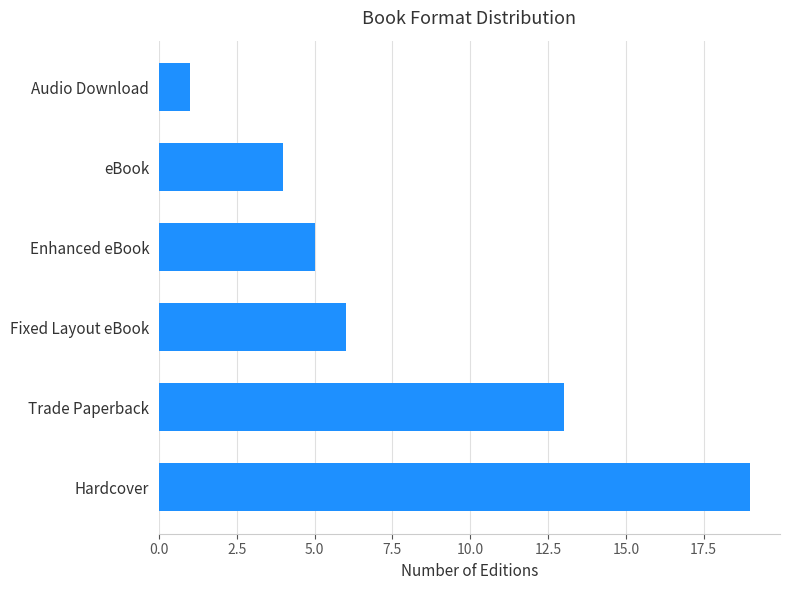

What is the sum of all values?

48